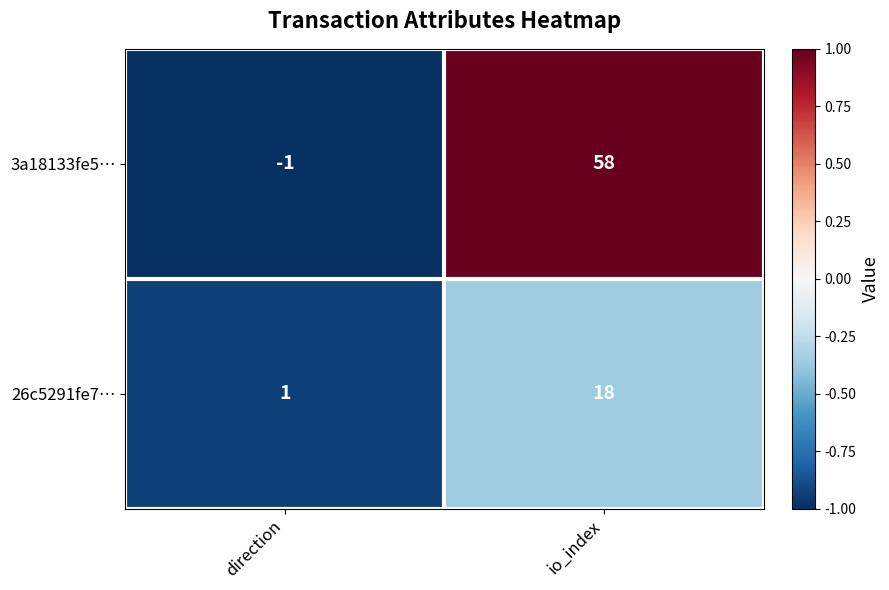

List the series in order of their peak value, highest first.

3a18133fe5…, 26c5291fe7…